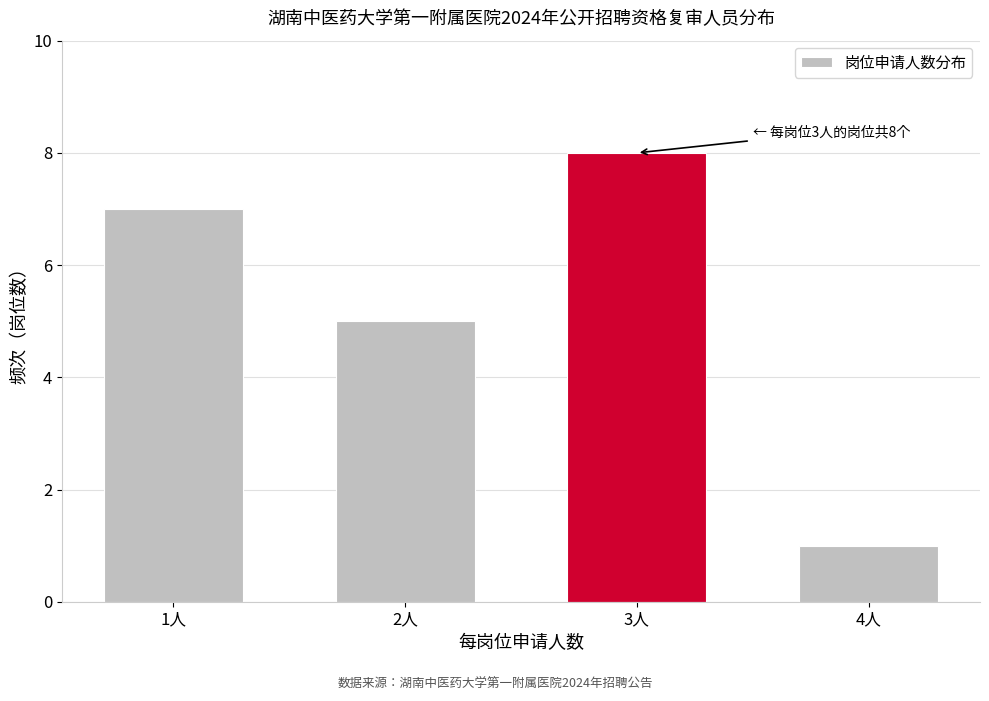

Reading left to right, list all the values displayed in this chart.

7	5	8	1